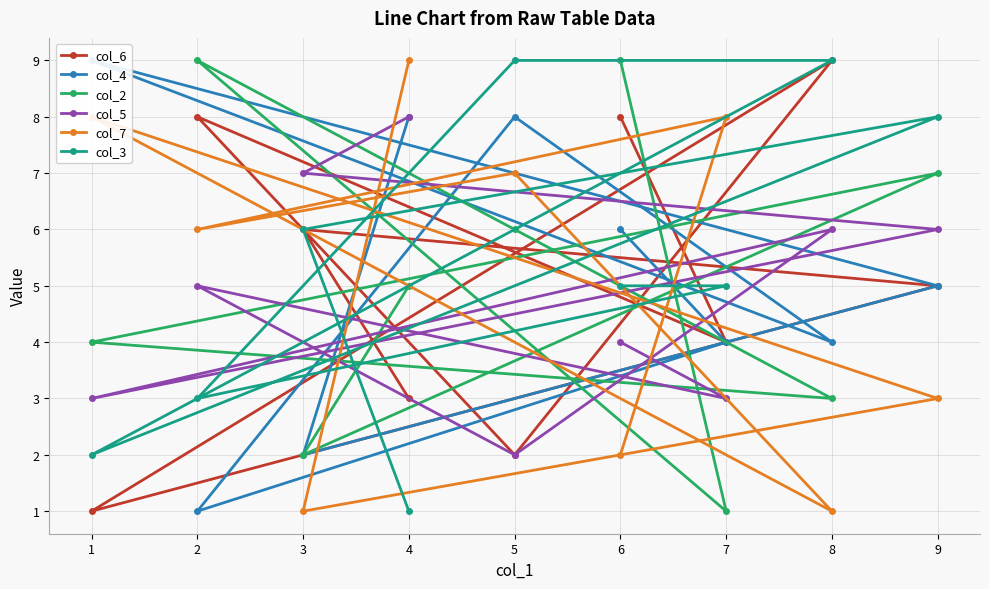

At 6, list the series in order from smallest to largest.

col_7, col_5, col_3, col_4, col_6, col_2